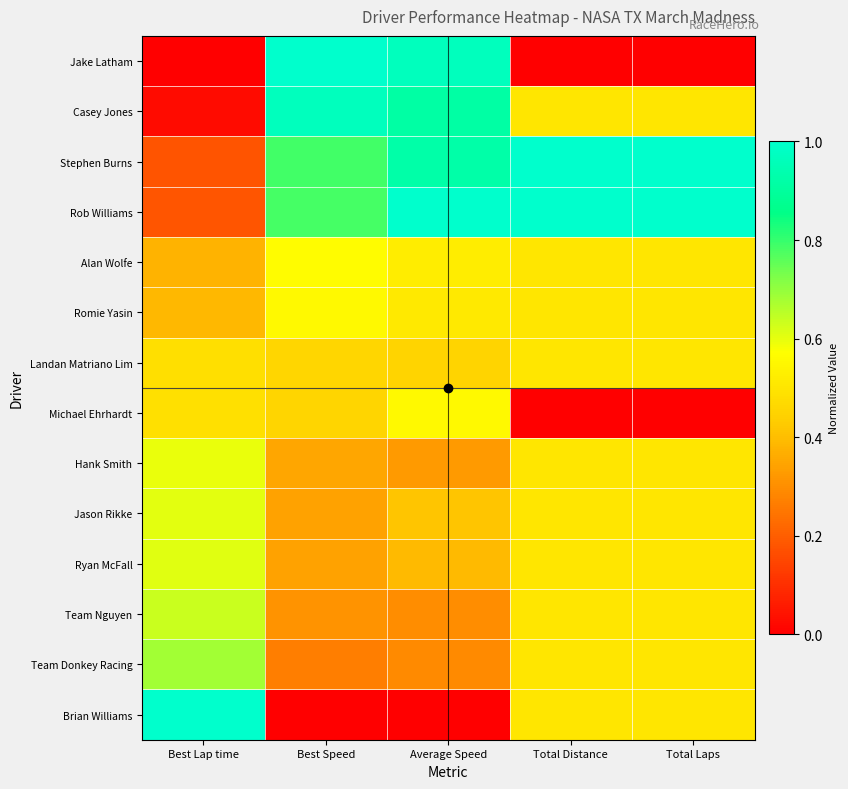

Rank the series at Total Laps from highest to lowest value.

Stephen Burns, Rob Williams, Casey Jones, Alan Wolfe, Romie Yasin, Landan Matriano Lim, Hank Smith, Jason Rikke, Ryan McFall, Team Nguyen, Team Donkey Racing, Brian Williams, Jake Latham, Michael Ehrhardt